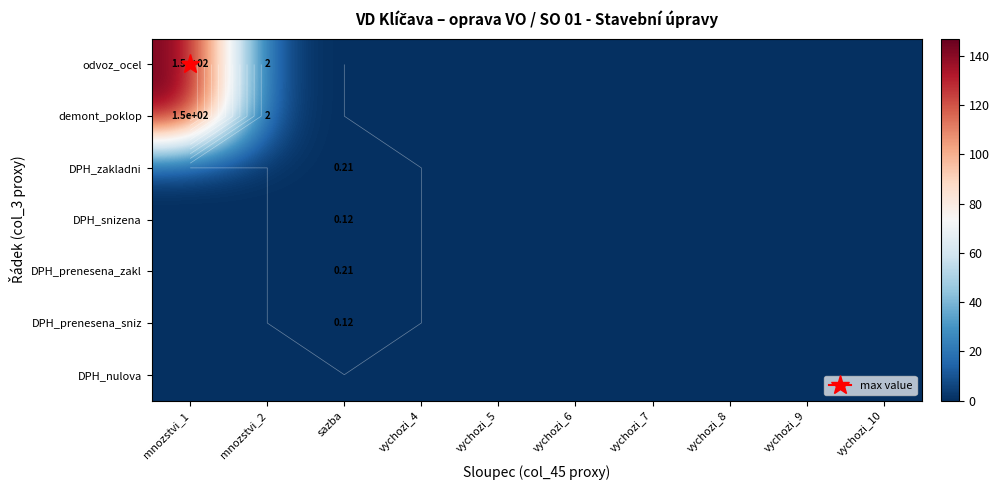

List the labels in order of DPH_snizena value, smallest first.

mnozstvi_1, mnozstvi_2, vychozi_4, vychozi_5, vychozi_6, vychozi_7, vychozi_8, vychozi_9, vychozi_10, sazba